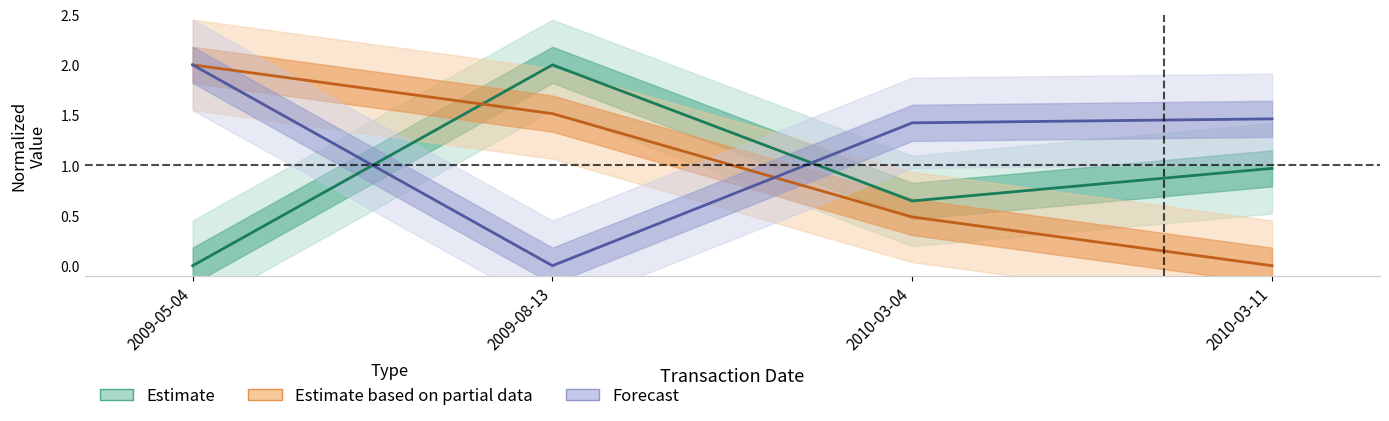

Between which two adjacent categories do Estimate and Estimate based on partial data first intersect?

2009-05-04 and 2009-08-13